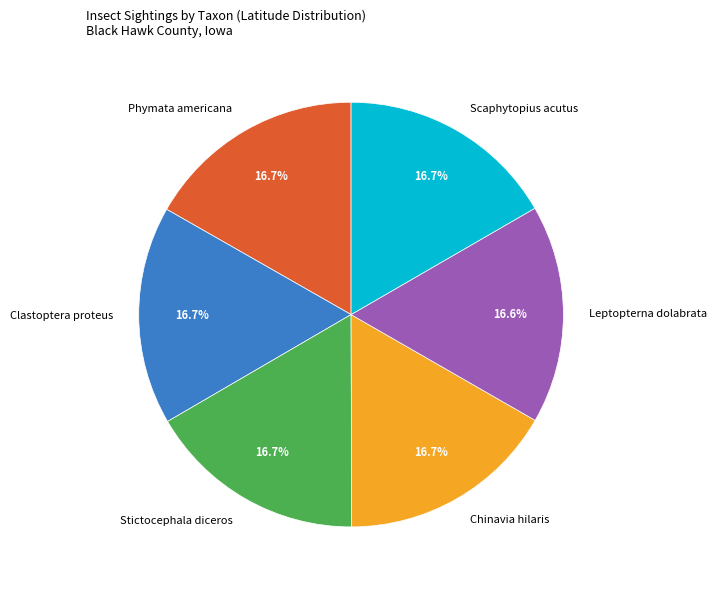

Count the number of slices in the pie.

6